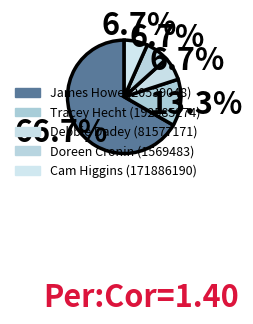

The Debbie Dadey (81577171) slice represents 12% of the pie. True or false?

False